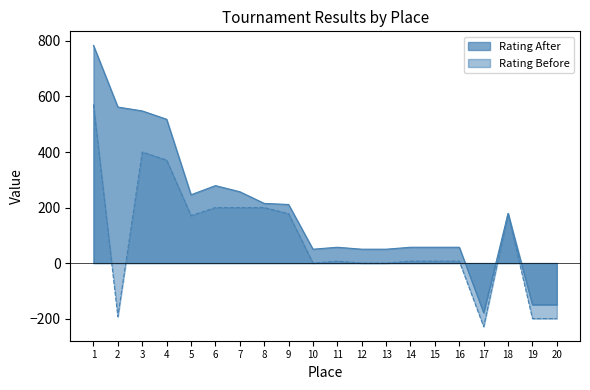

The value of Rating After at 6 is 497. True or false?

False